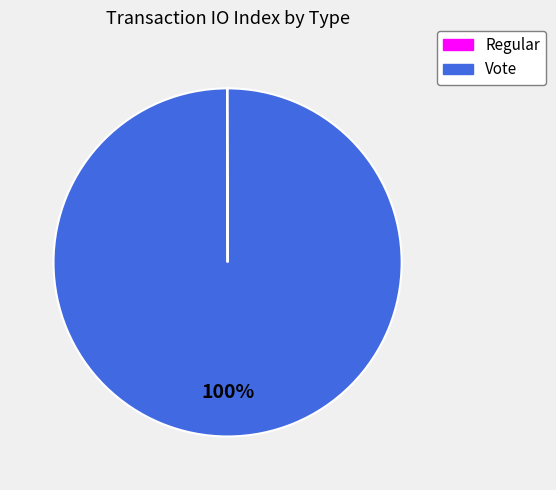

Which slice is the largest?

Vote